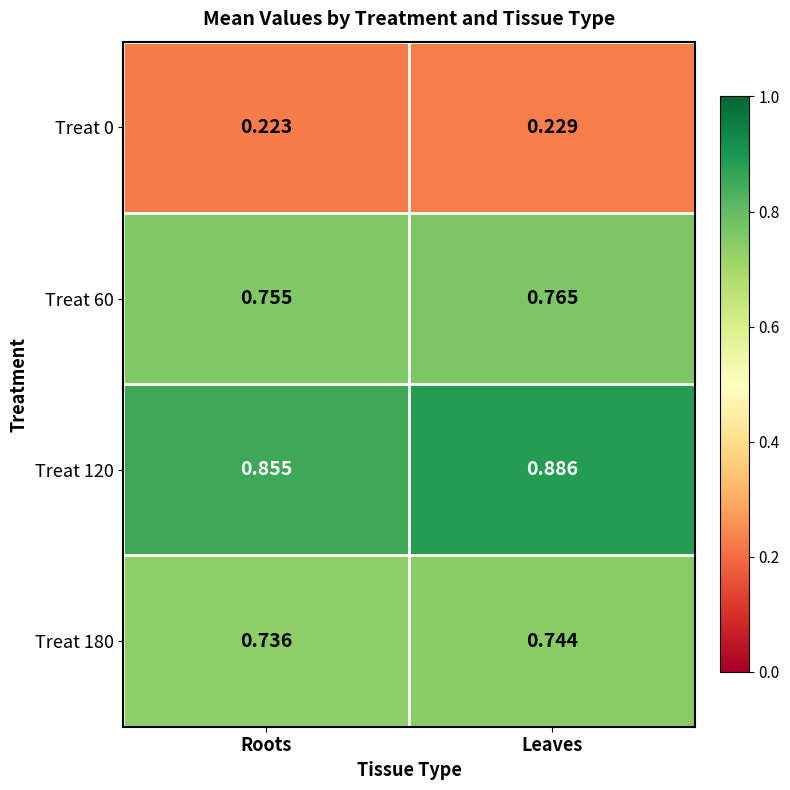

Which series has the largest total across all categories?

Treat 120